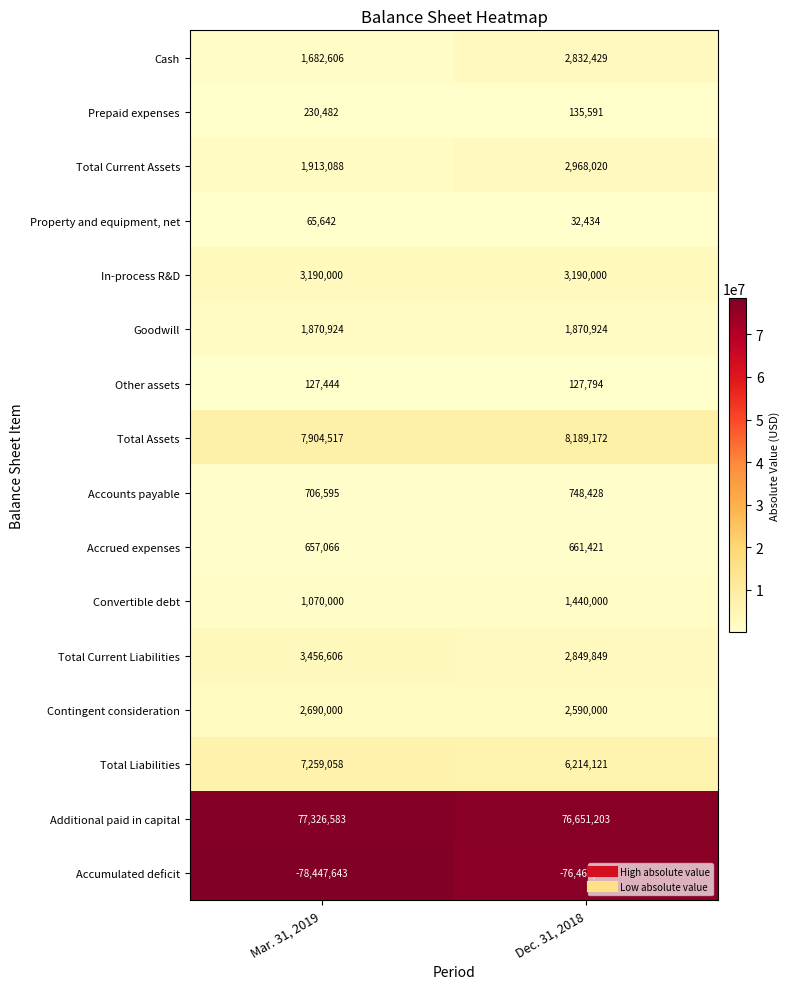

What is the average value of the Property and equipment, net series?

49038